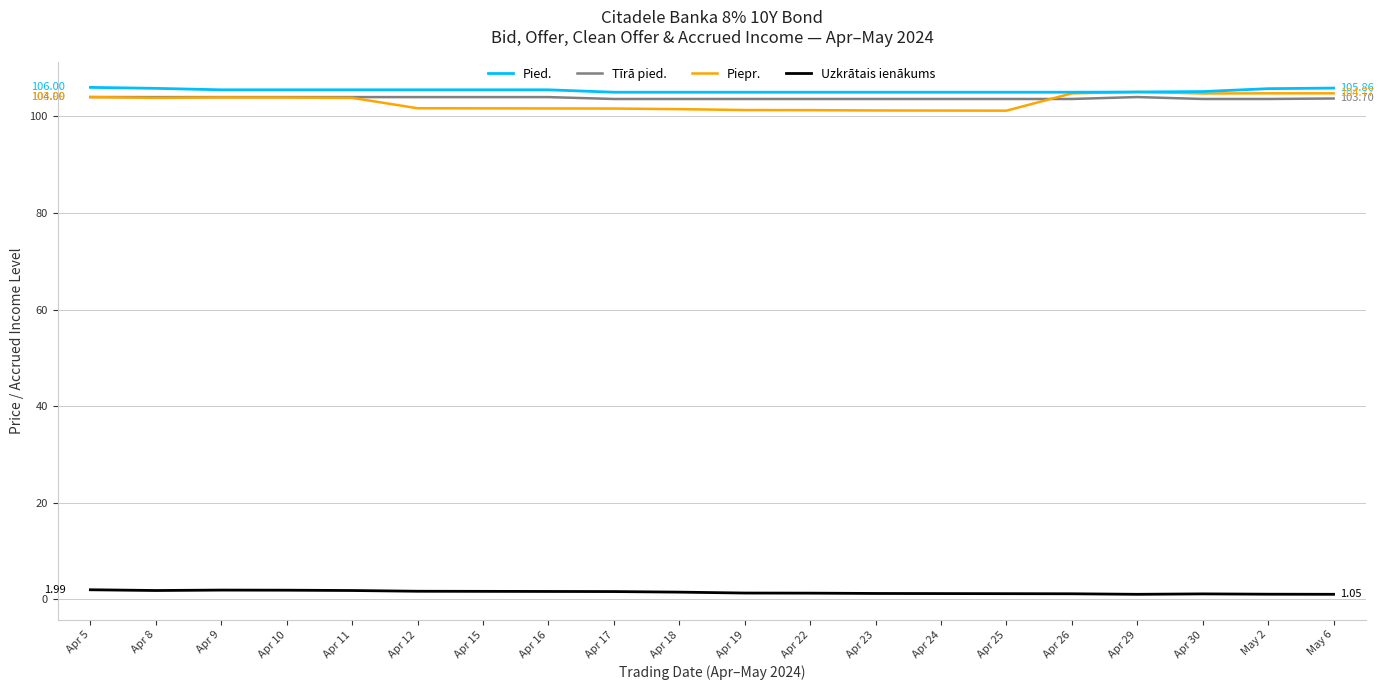

The value of Pied. at Apr 30 is 41.3. True or false?

False